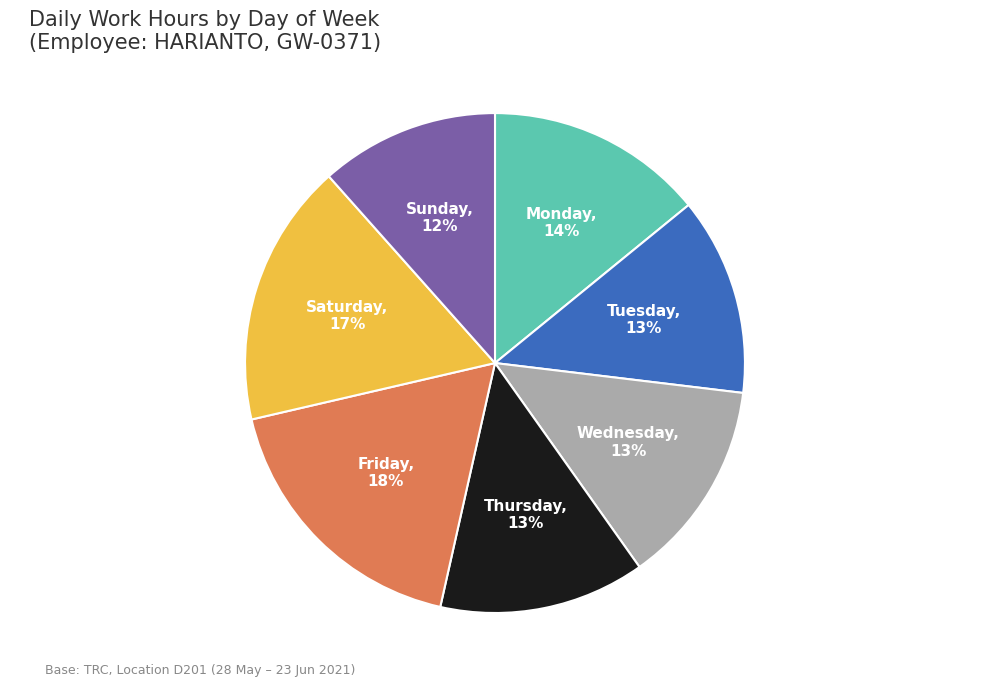

To the nearest percent, what percentage of the pie is Thursday?

13%